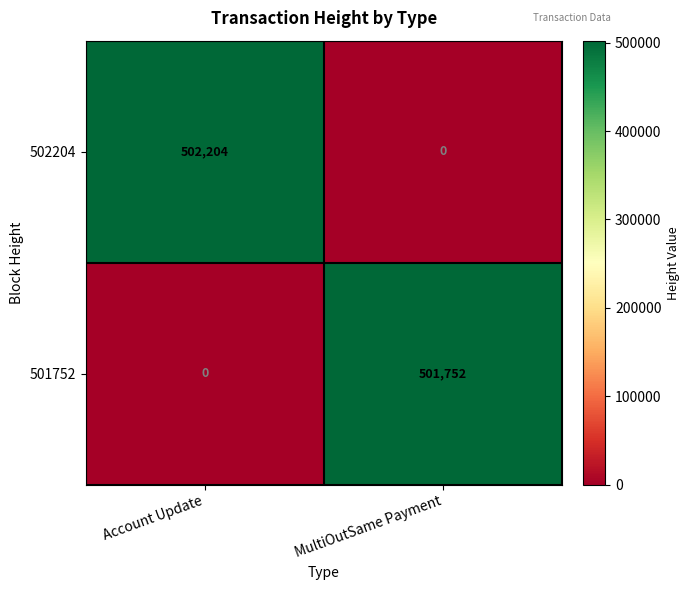

True or false: 502204 has a value of 313006 at MultiOutSame Payment.

False